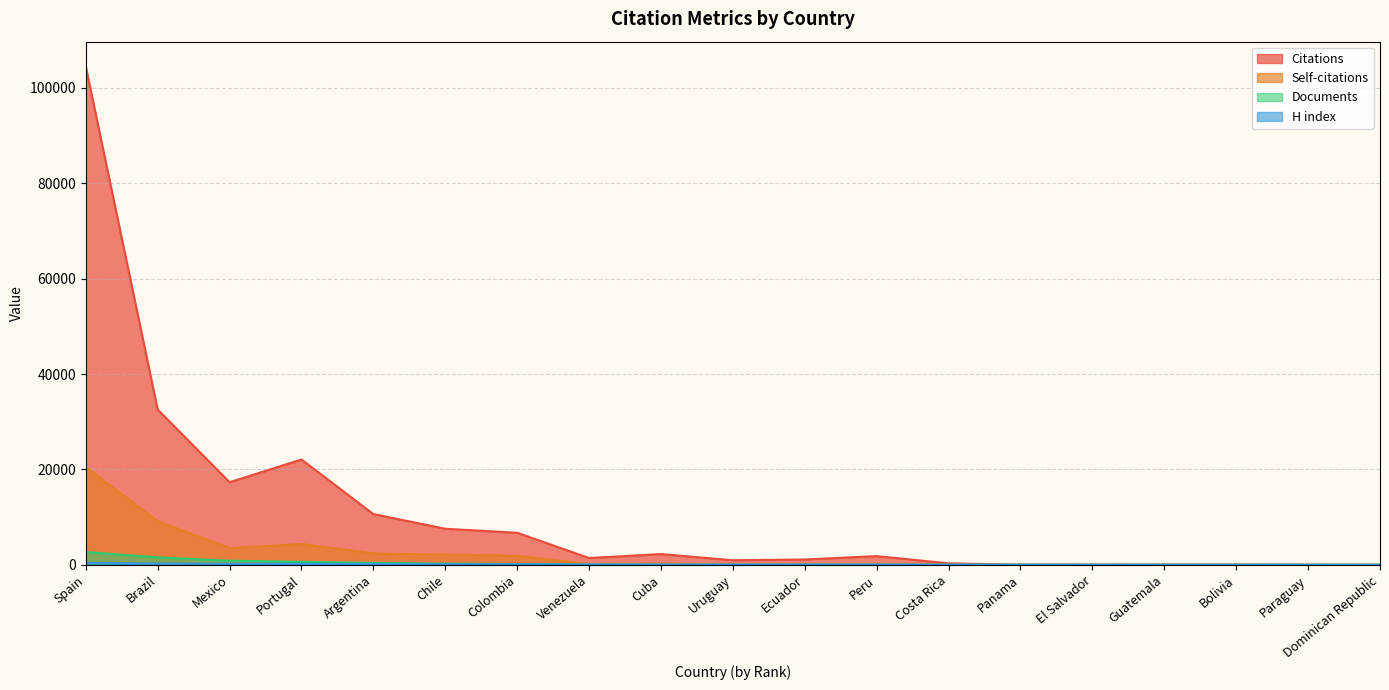

After their last crossing, which series has the higher values: Citations or Documents?

Documents